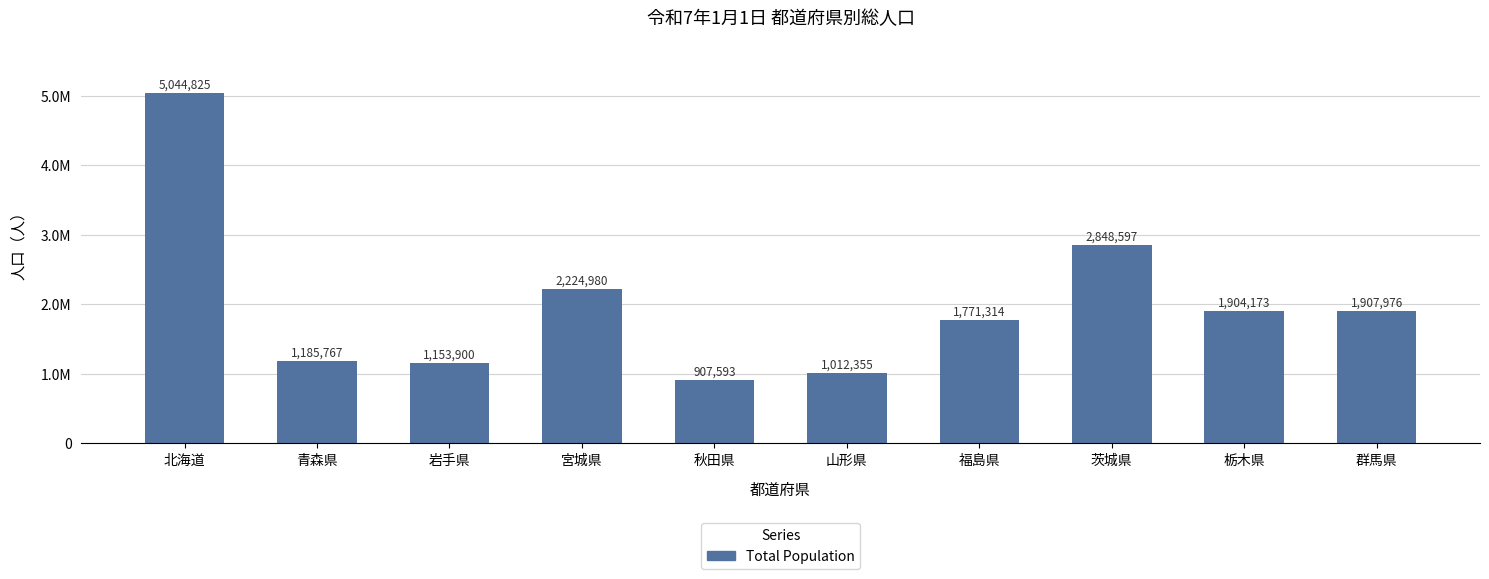

What is the maximum value shown in the chart?

5044825